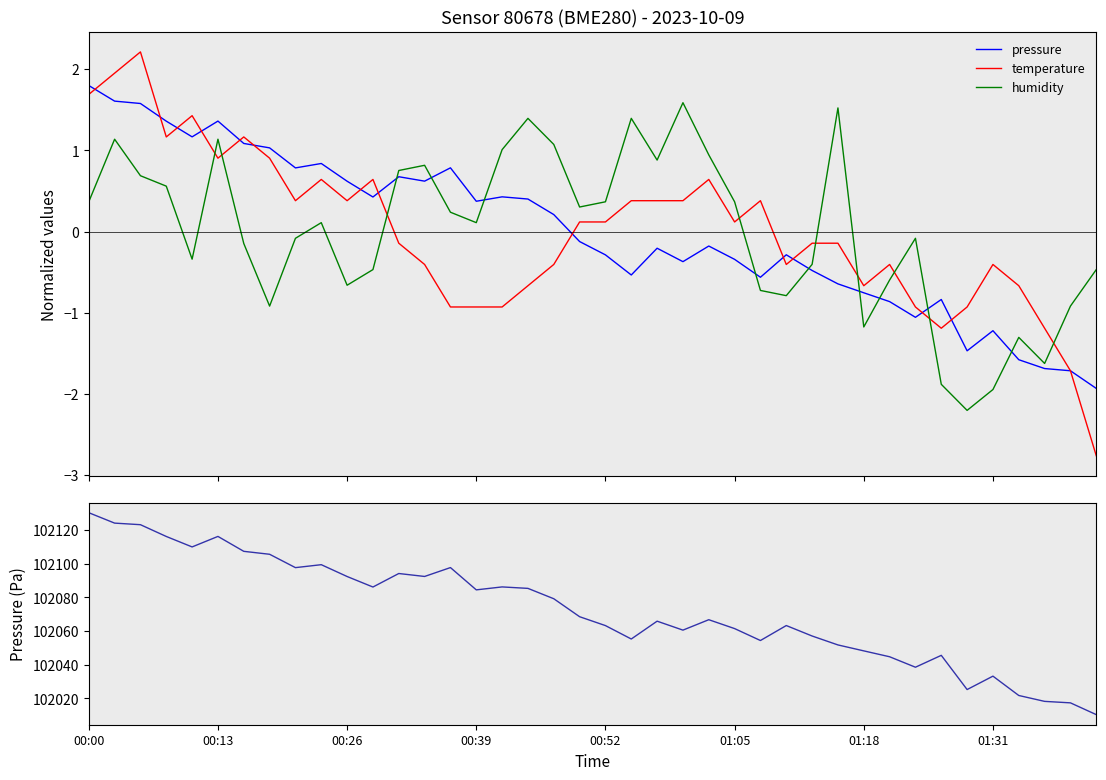

At how many categories does at least one series exceed 3421?

40